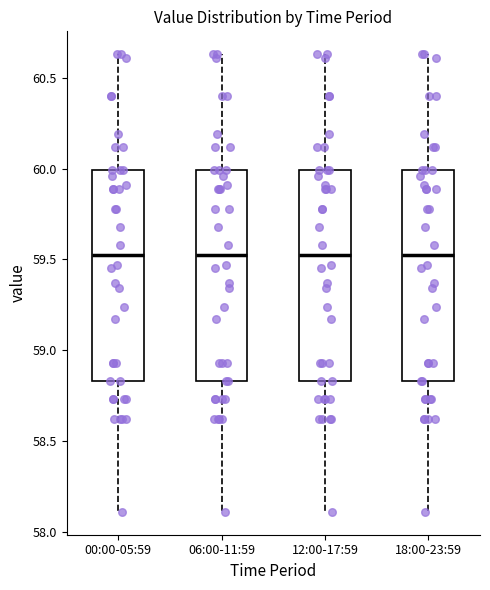

Where does the lower whisker of the box for 00:00-05:59 end on the y-axis? The values are not printed on the chart, so give them approximately, as read against the axis.

58.10